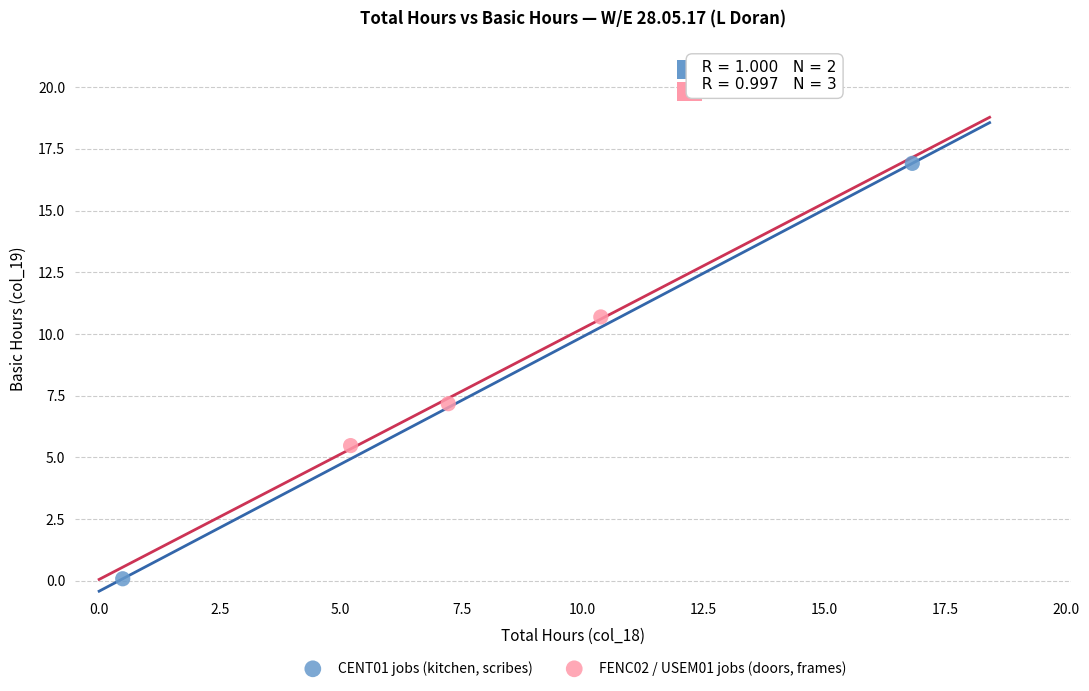

What are all the series names shown in the legend?

CENT01 jobs (kitchen, scribes), FENC02 / USEM01 jobs (doors, frames)